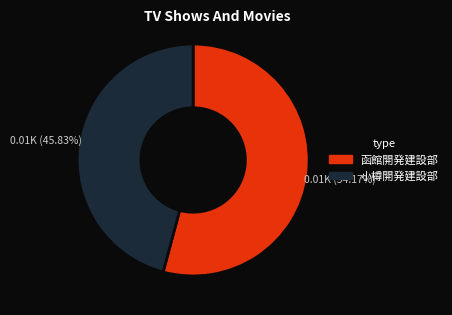

Combined, do 小樽開発建設部 and 函館開発建設部 account for over 50%?

Yes